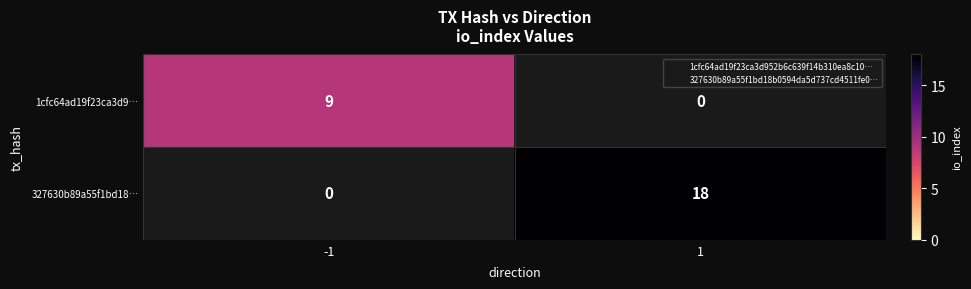

At which label is 1cfc64ad19f23ca3d9… closest to 9?

-1